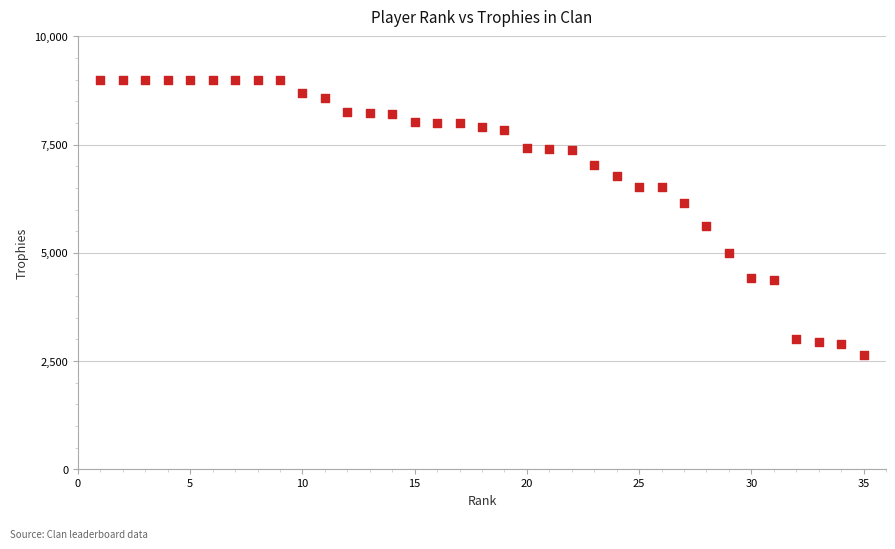

What is the range of X values (max minus min)?

34